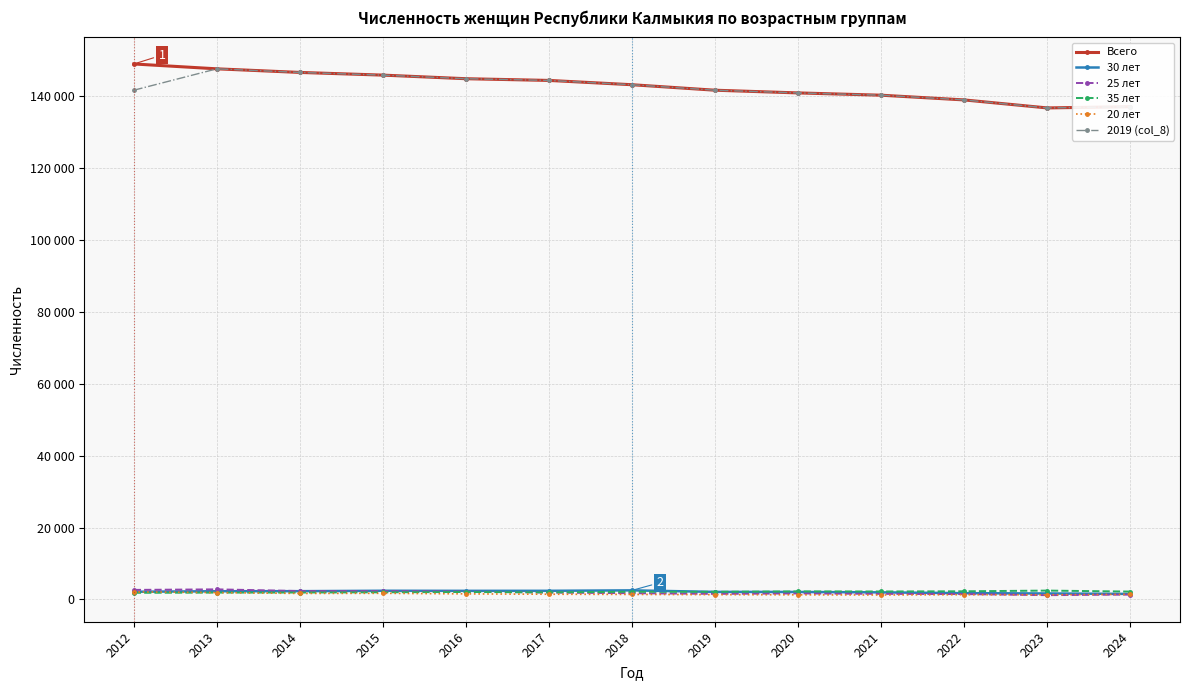

What is the sum of the 2019 (col_8) values at 2014 and 2024?

283798